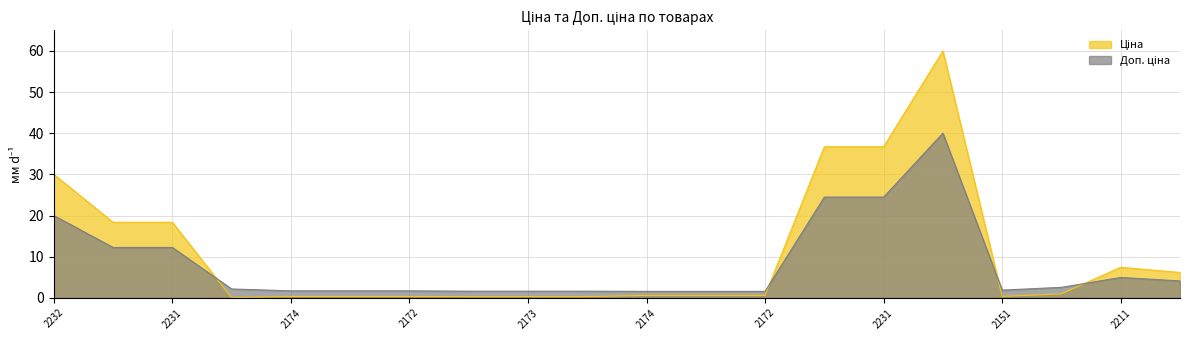

How many lines are shown in the chart?

2